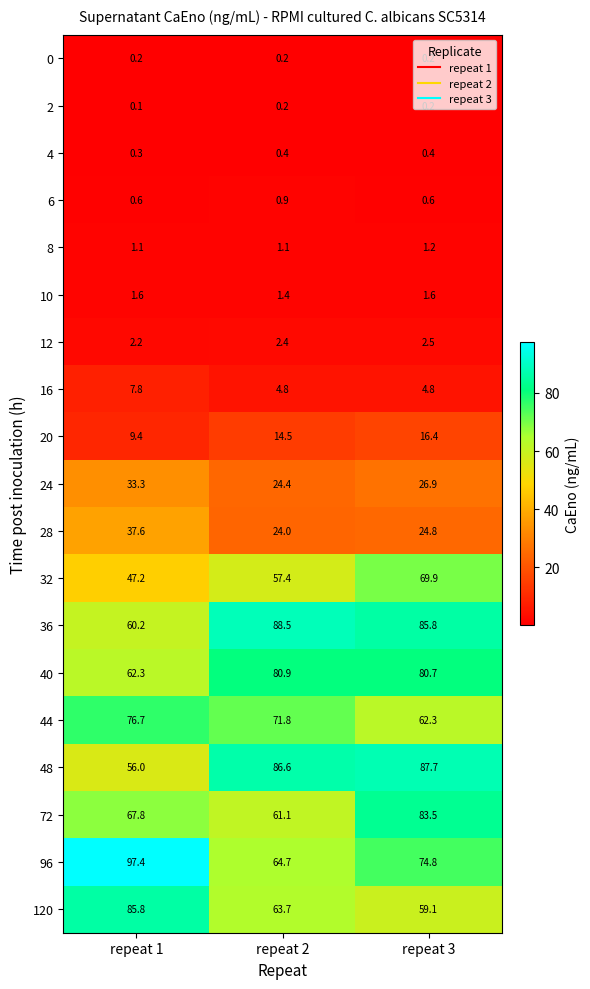

Which series has the largest range (max minus min)?

96